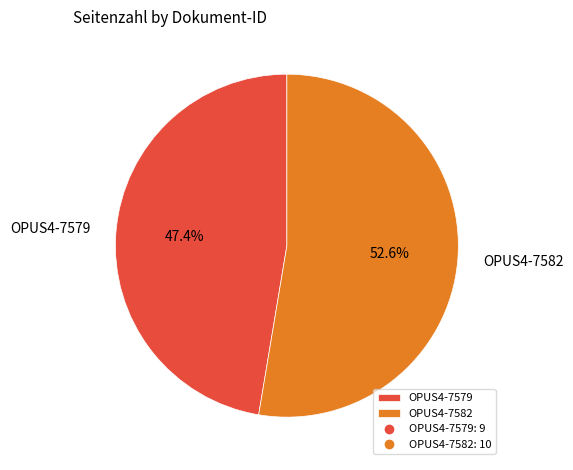

True or false: OPUS4-7582 accounts for 53% of the total.

True